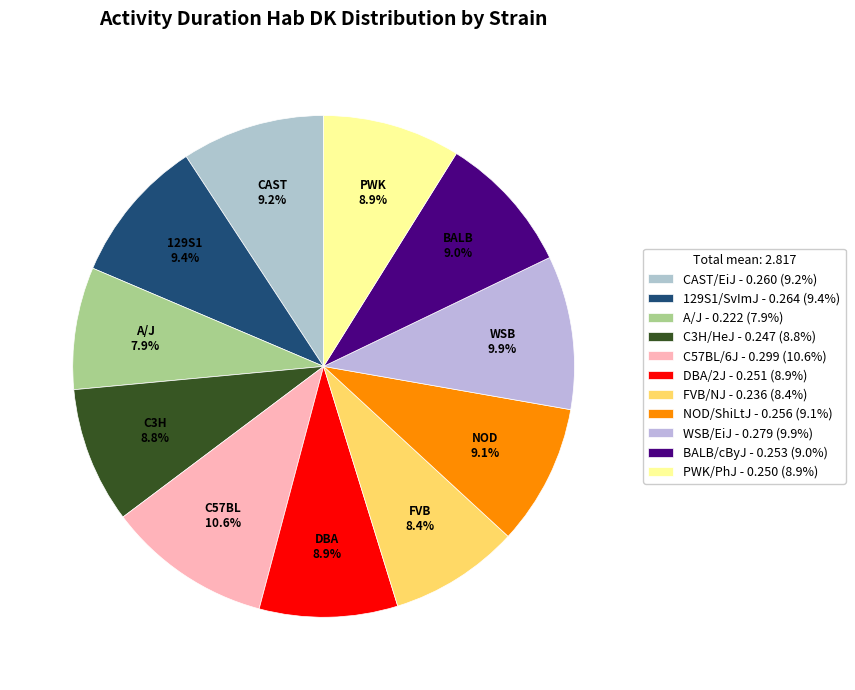

To the nearest percent, what percentage of the pie is PWK/PhJ?

9%